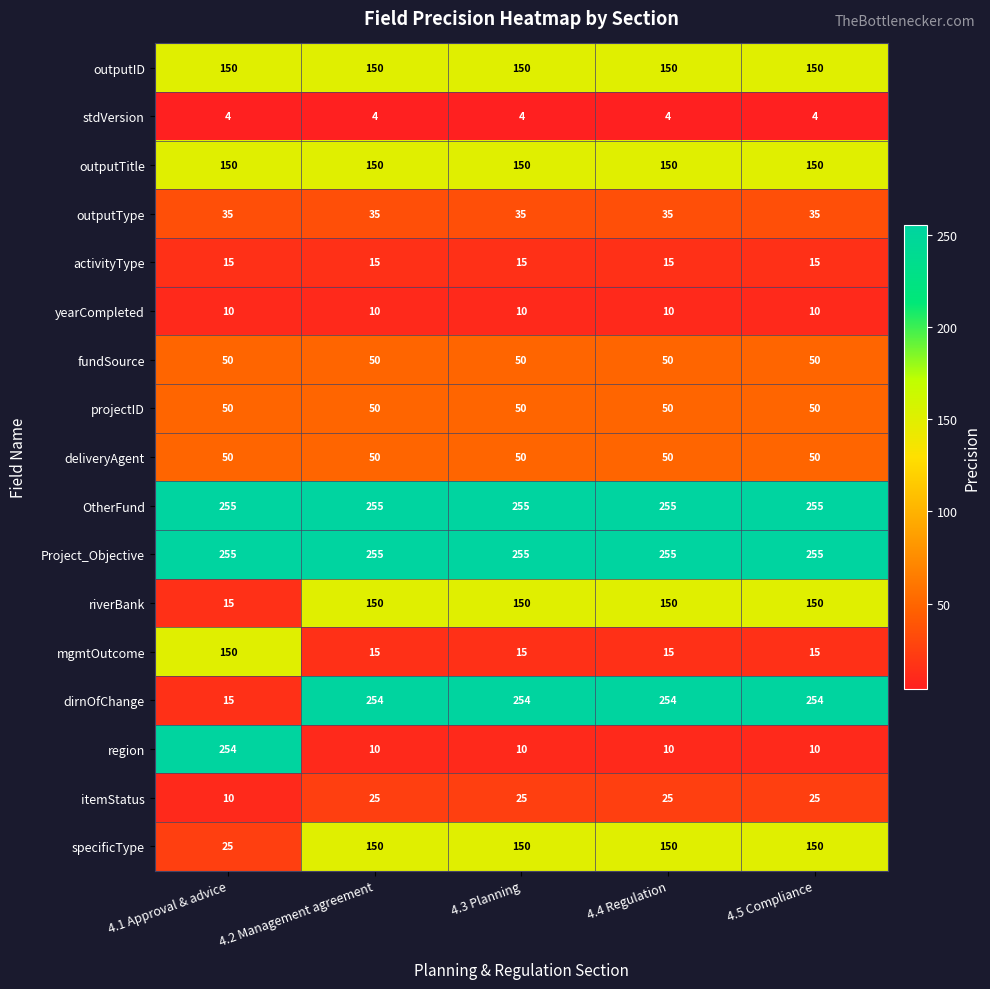

Read the region value at 4.3 Planning.

10